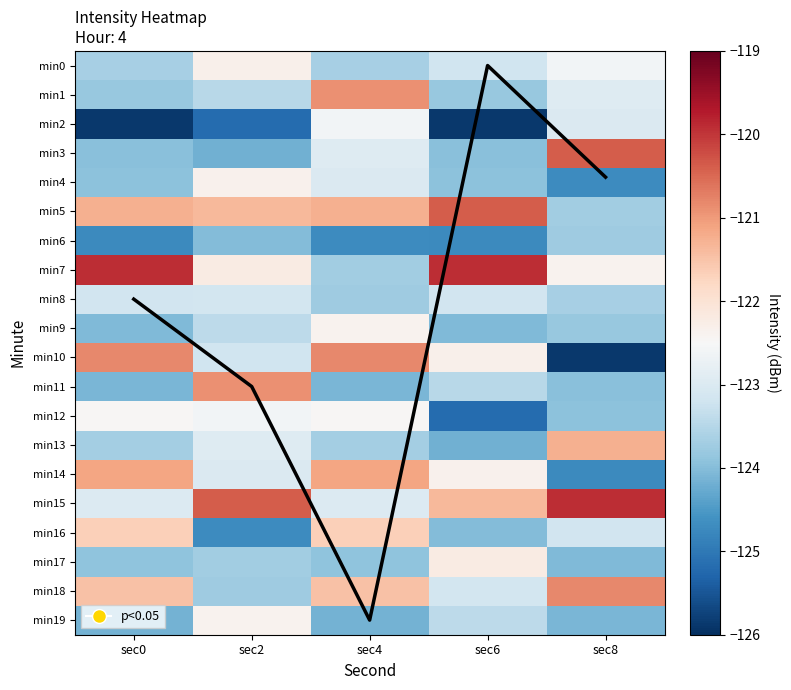

Which category has the lowest value across all series?

sec0